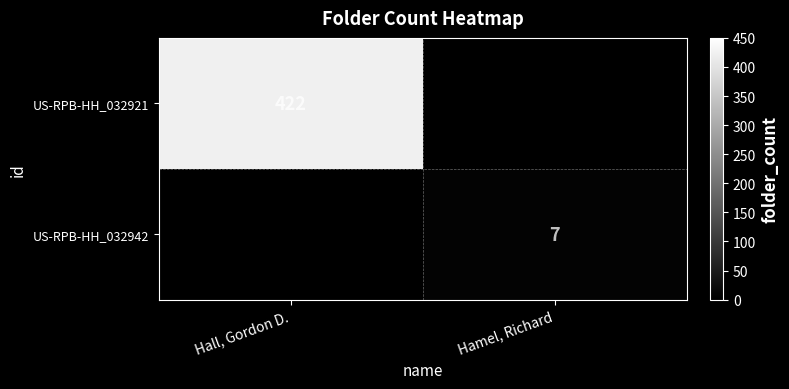

True or false: US-RPB-HH_032921 has a value of 202 at Hall, Gordon D..

False